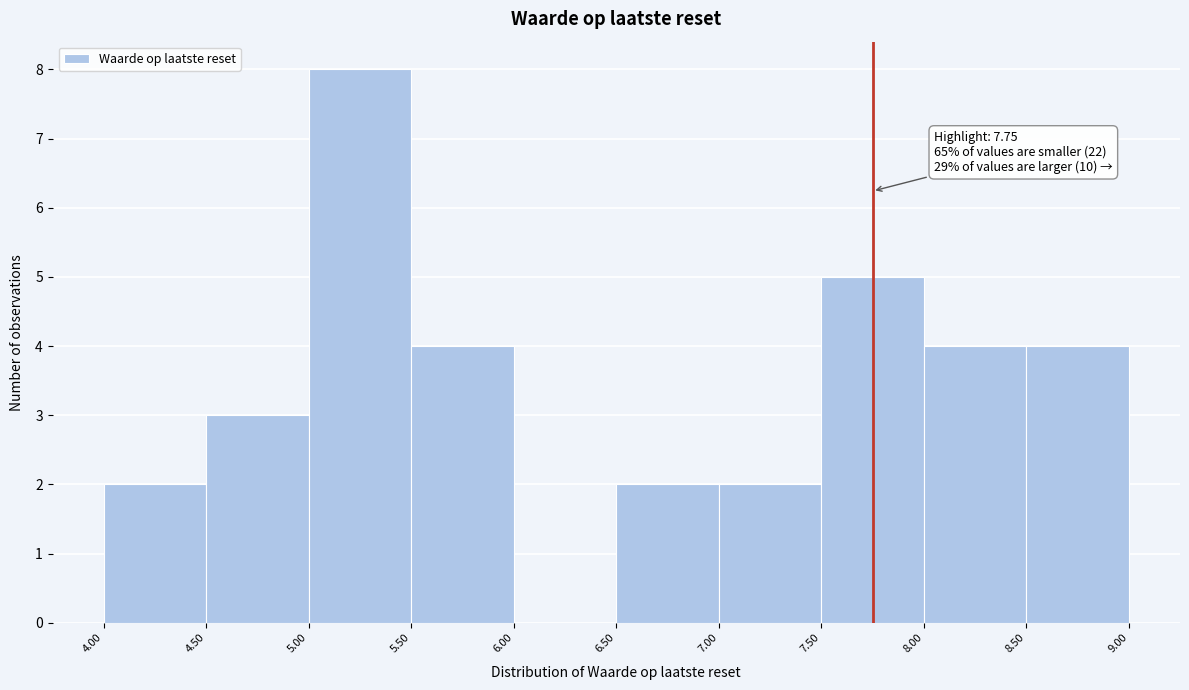

Over which range of the x-axis is the bar tallest?

5.00 to 5.50